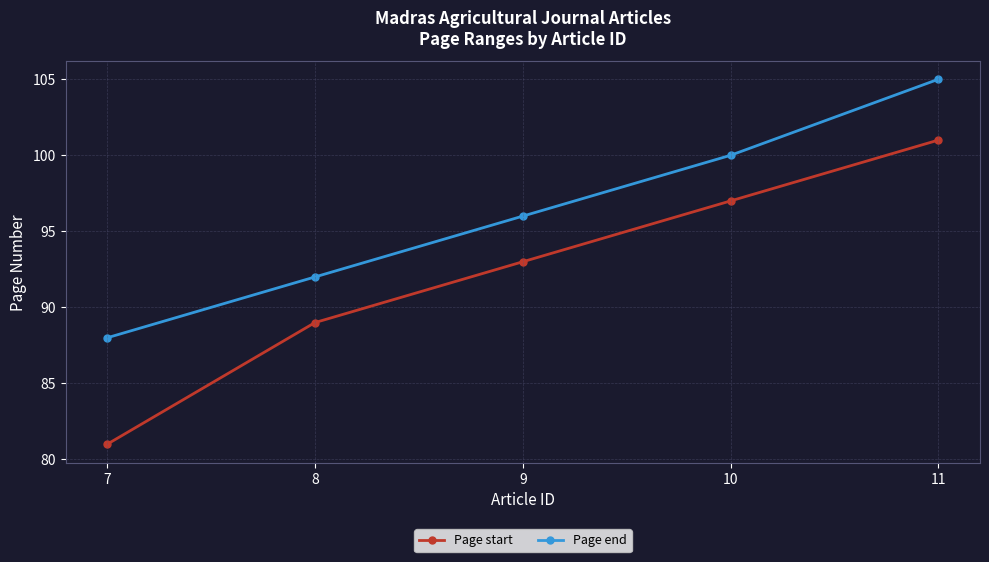

How many lines are shown in the chart?

2